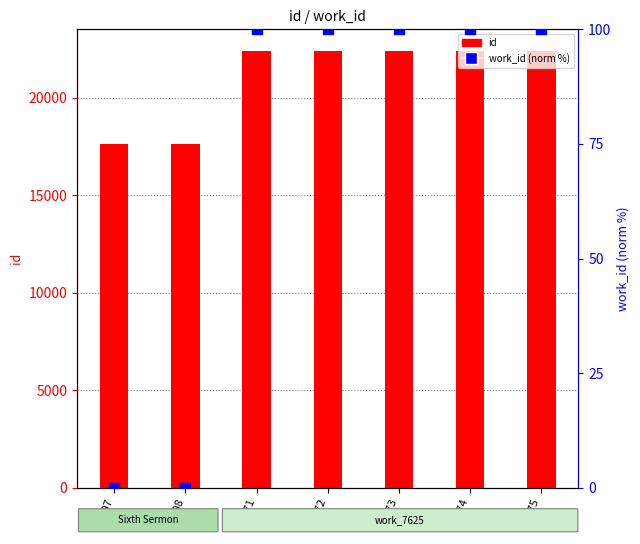

Which series has the largest total across all categories?

id